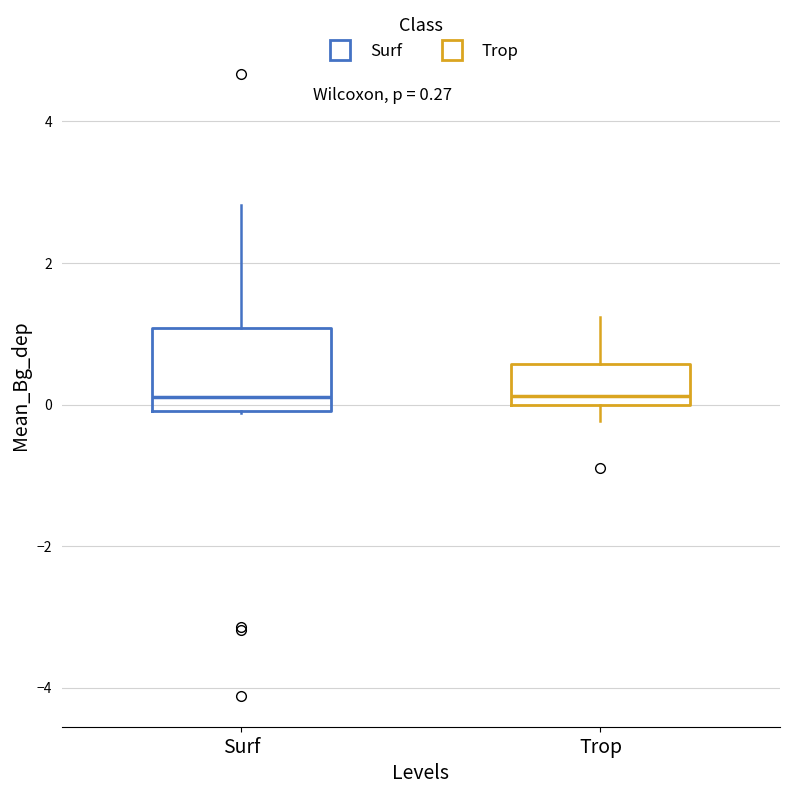

Which box is the tallest, from its lower edge to its upper edge?

Surf